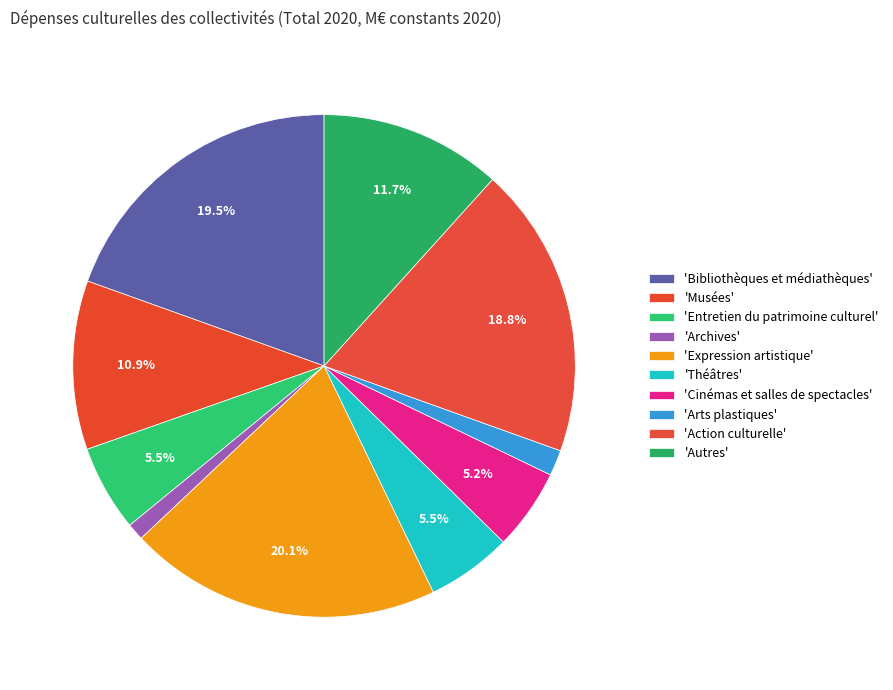

Count the number of slices in the pie.

10